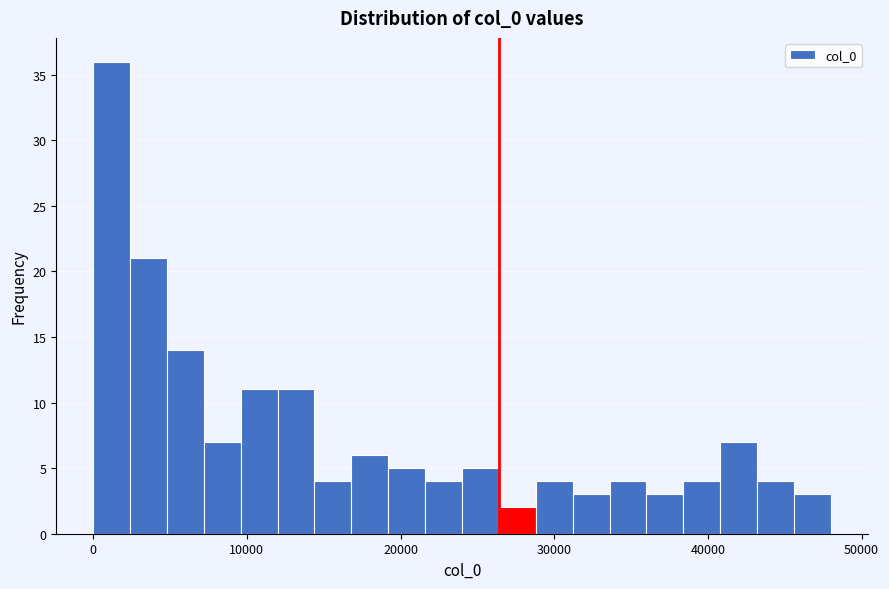

Read against the x-axis, roughly where is the centre of the tallest bar?

1000